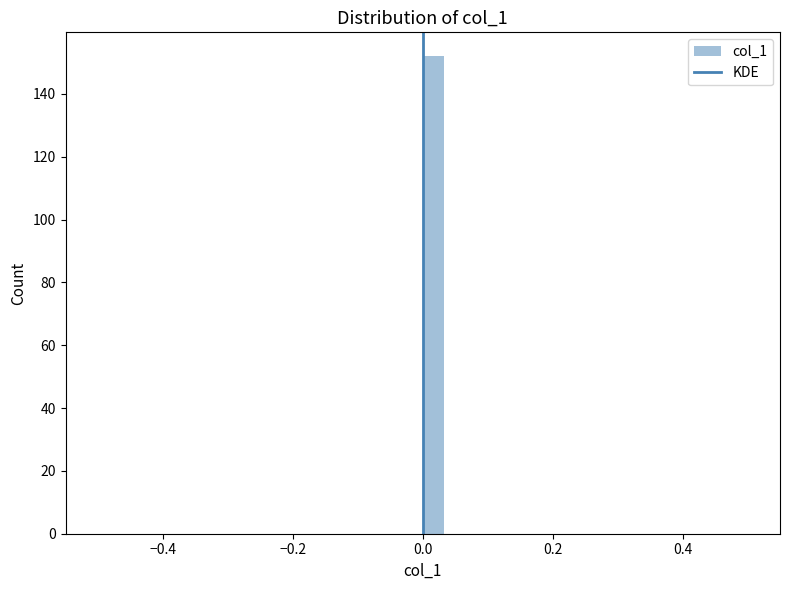

Read against the x-axis, roughly where is the centre of the tallest bar?

0.02